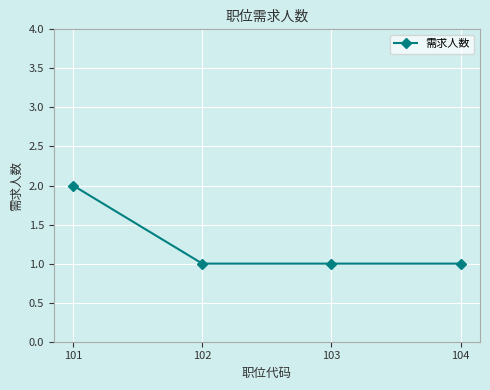

What is the ratio of the value at 102 to the value at 104?

1.0